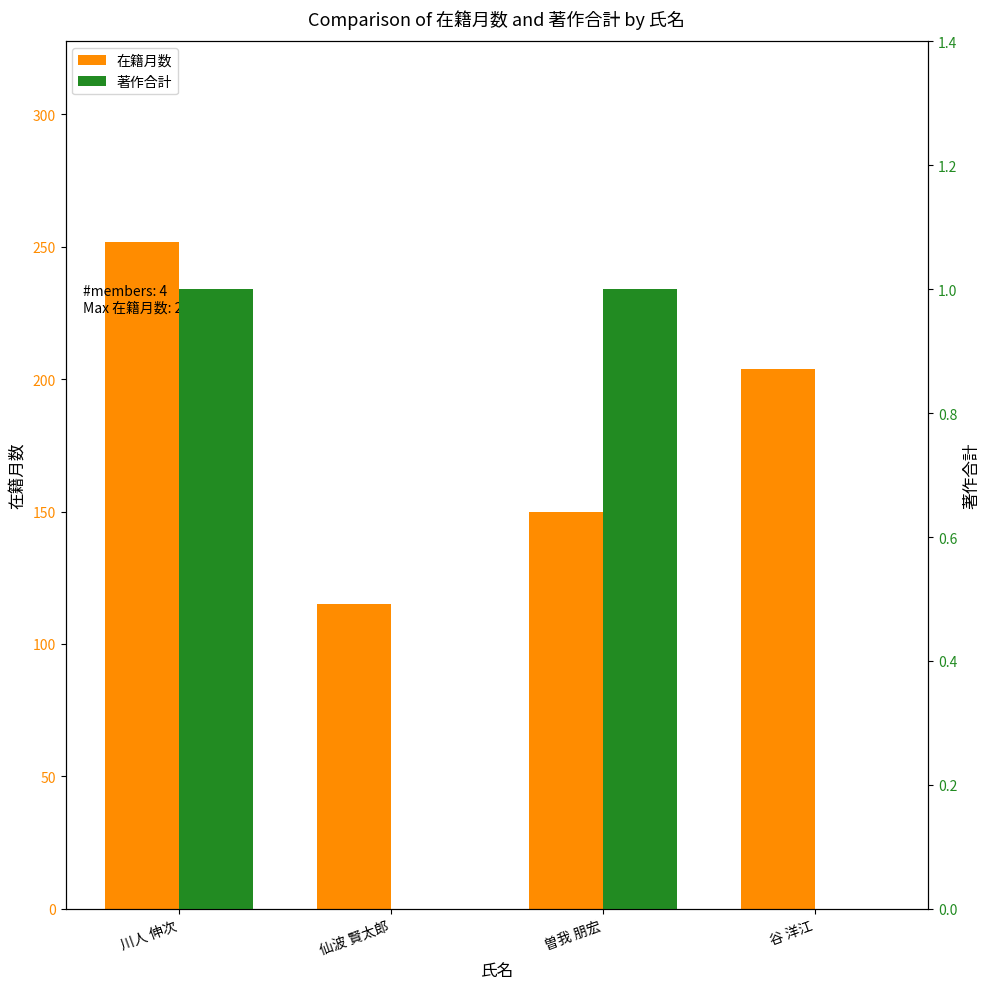

How many 在籍月数 values are between 150 and 252?

3